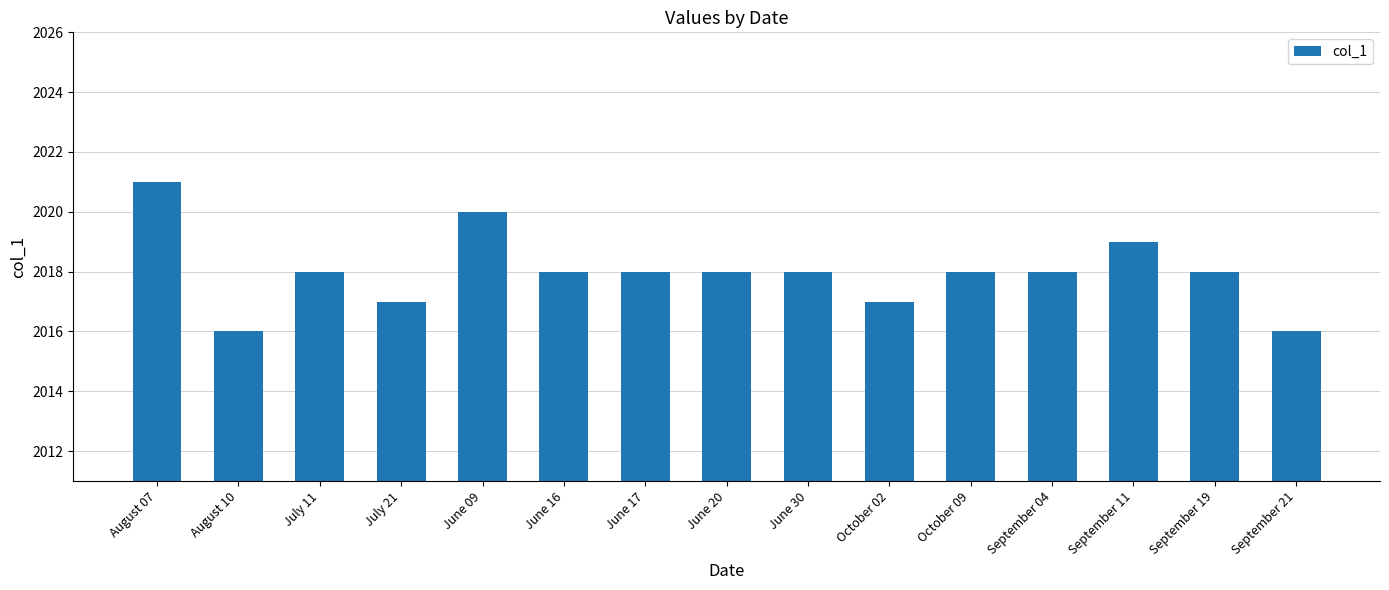

What is the difference between the second highest and minimum values?

4